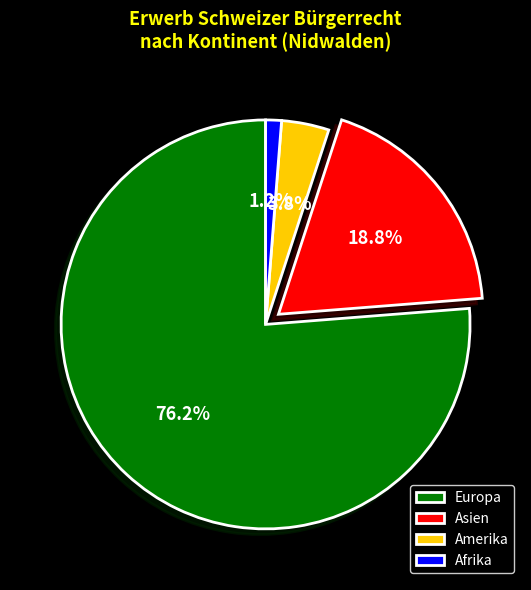

Which category has the biggest portion of the pie?

Europa